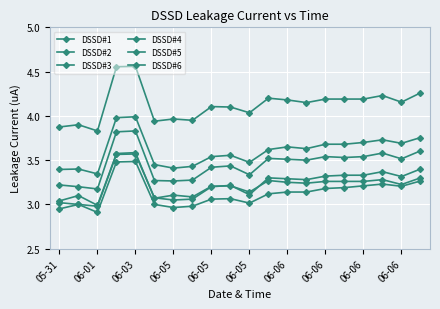

Where is the first local maximum for DSSD#2?

06-01